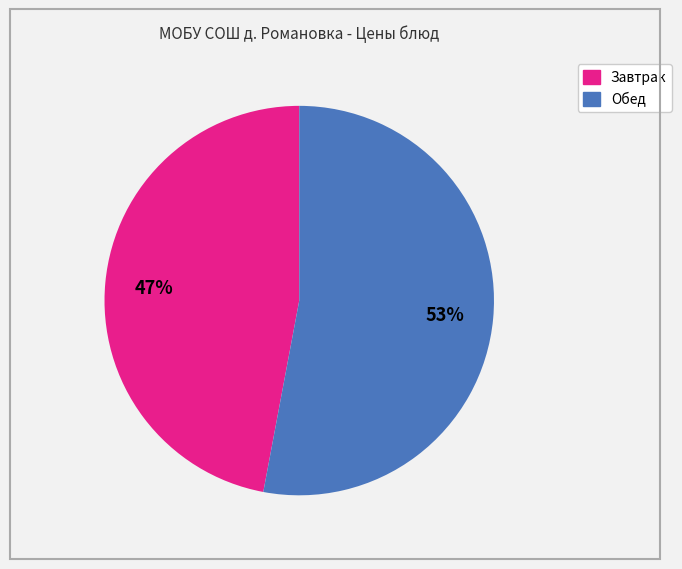

To the nearest percent, what is the average slice percentage?

50%